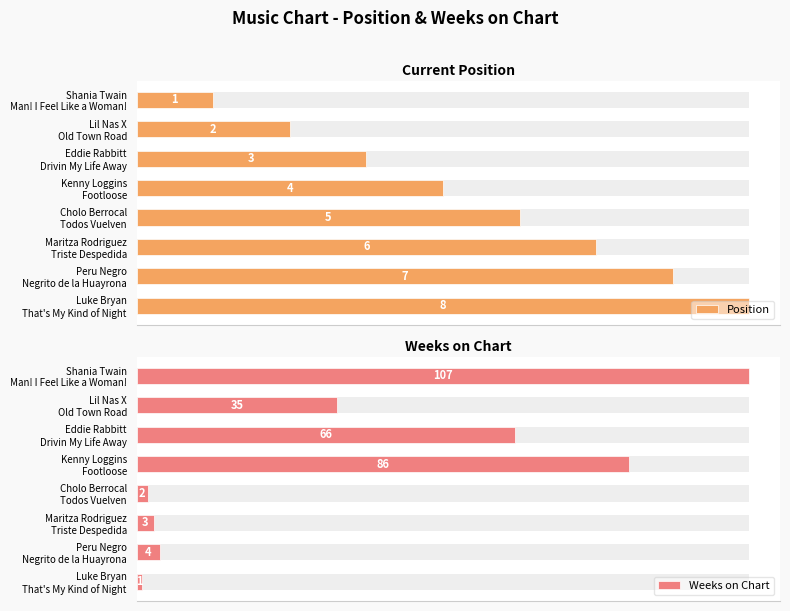

What is the value of the Weeks on Chart bar at the 2nd from the left?

35